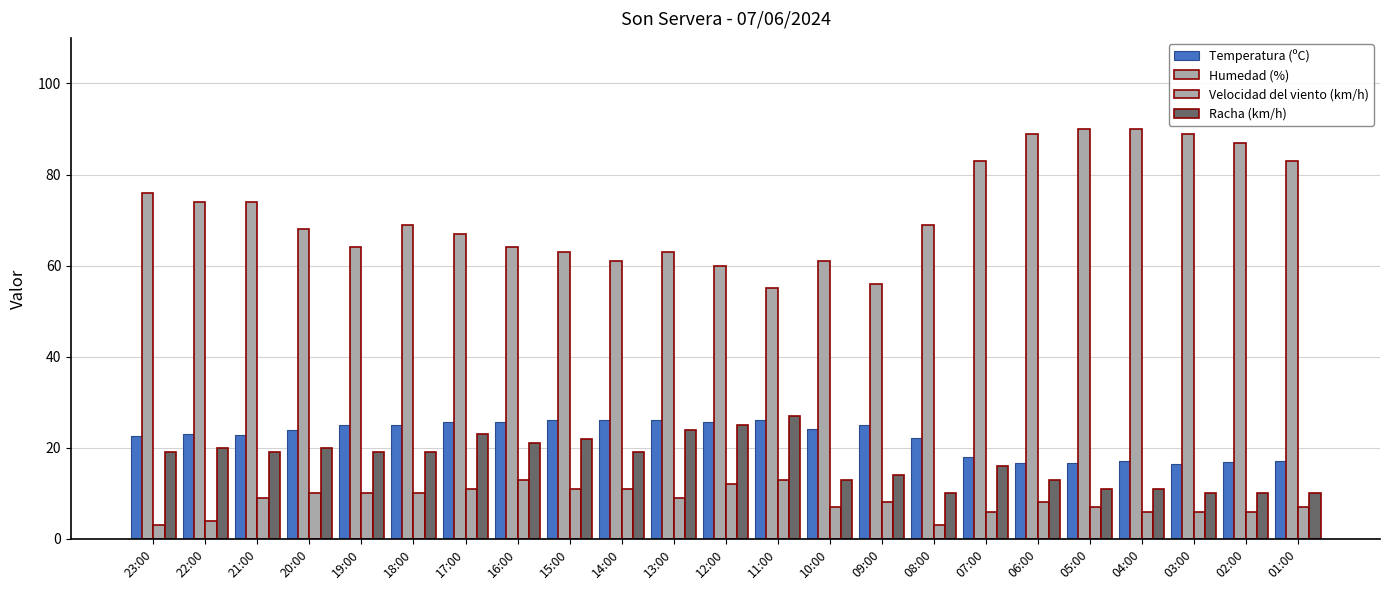

Is it true that Velocidad del viento (km/h) equals 12.6 at 06:00?

False